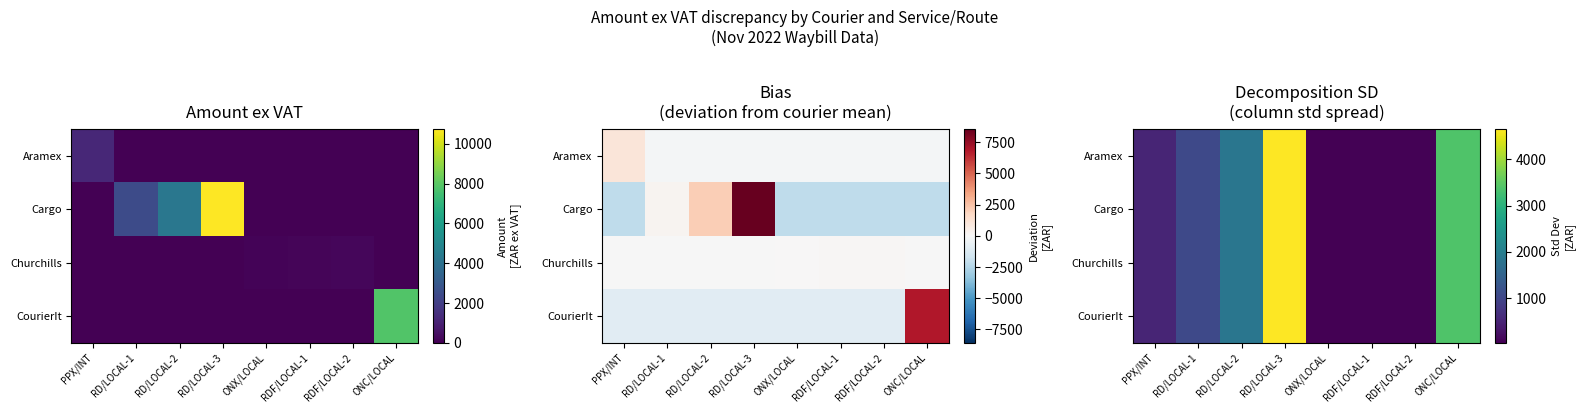

The Churchills series shows 1852.9 at RD/LOCAL-2. True or false?

True